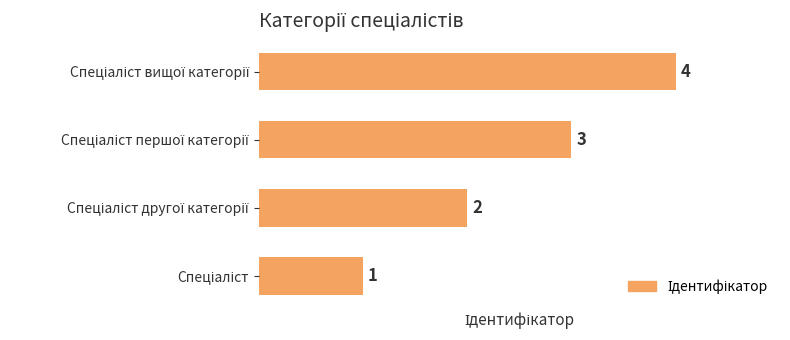

What is the maximum value shown in the chart?

4